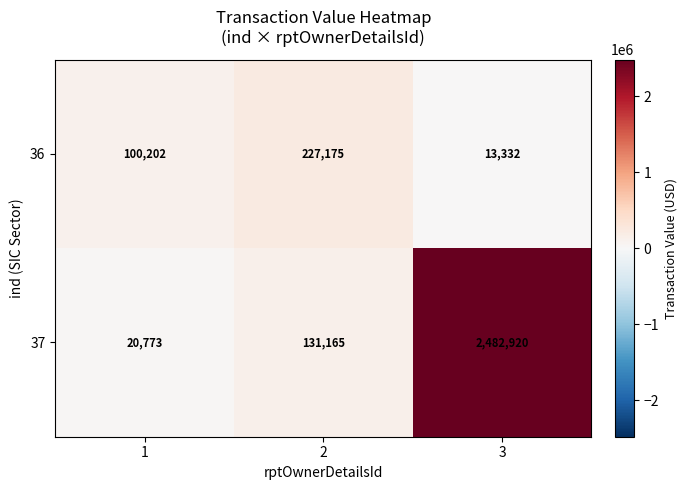

Reading left to right, what are all the values shown in this chart?

36: 1=100202	2=227175	3=13332
37: 1=20773	2=131165	3=2482920